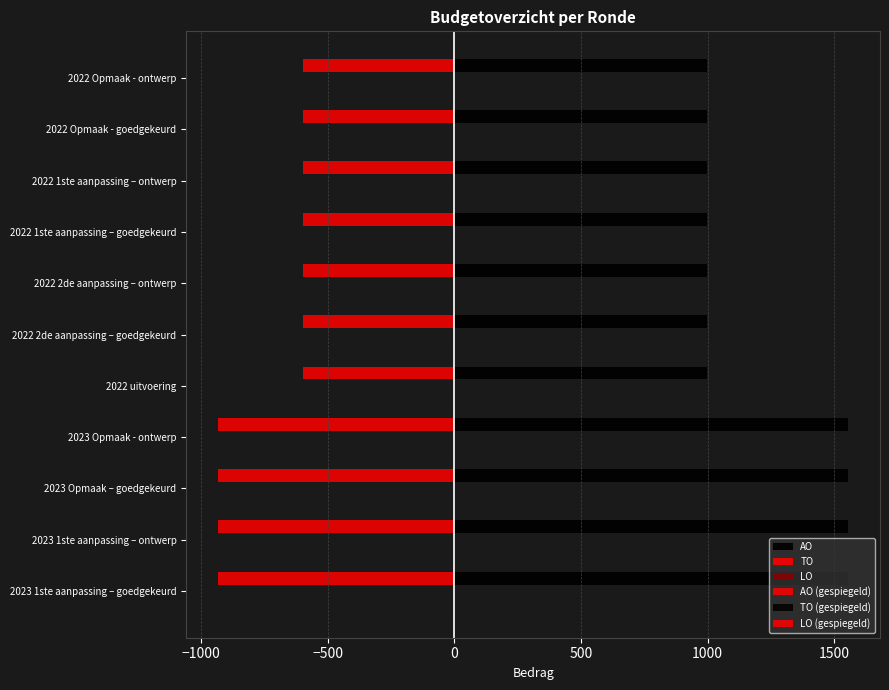

How many bars are there in total?

66